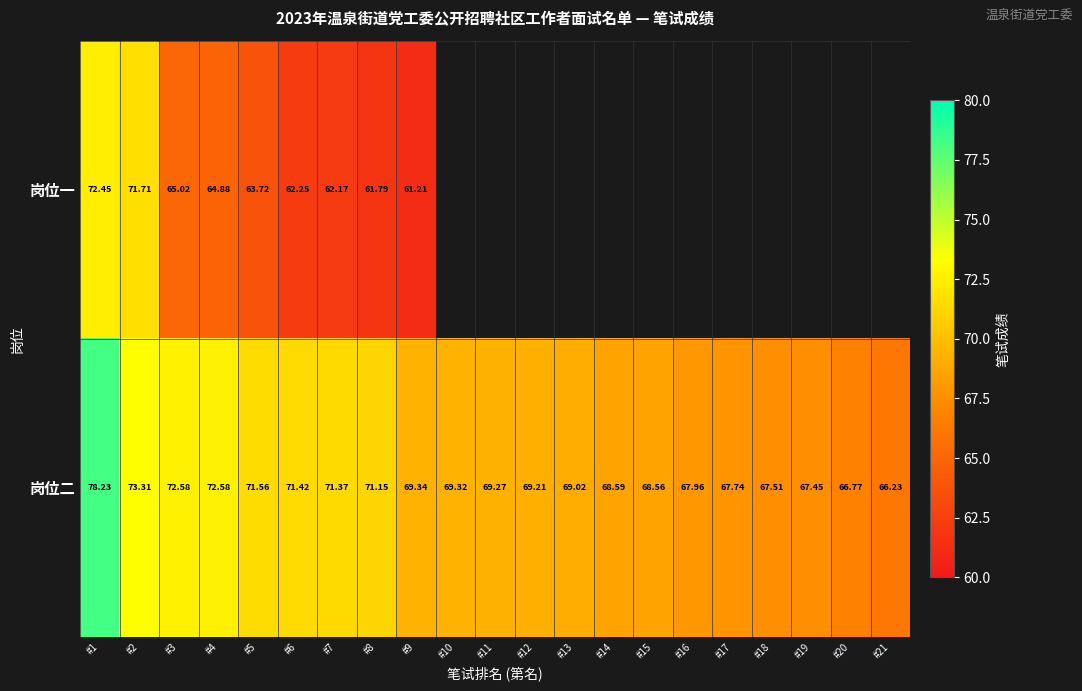

Rank the series at #6 from highest to lowest value.

岗位二, 岗位一